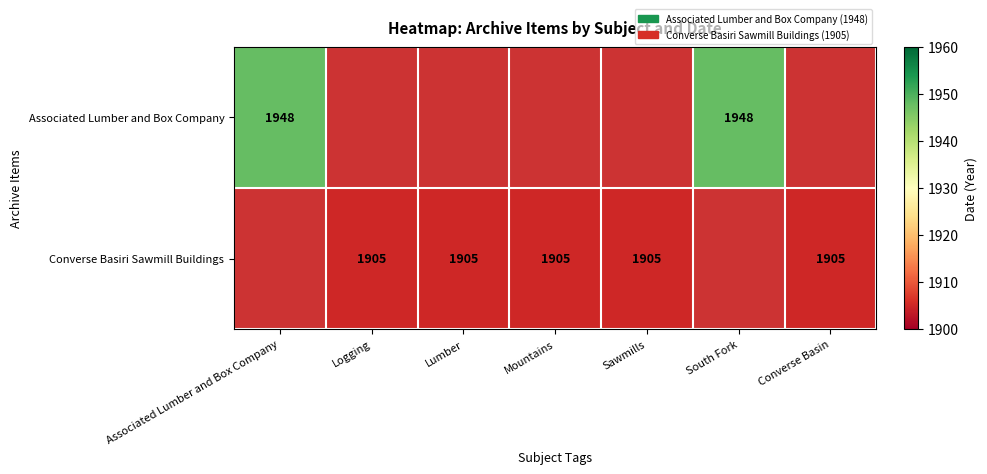

True or false: Converse Basiri Sawmill Buildings has a value of 1304 at Converse Basin.

False